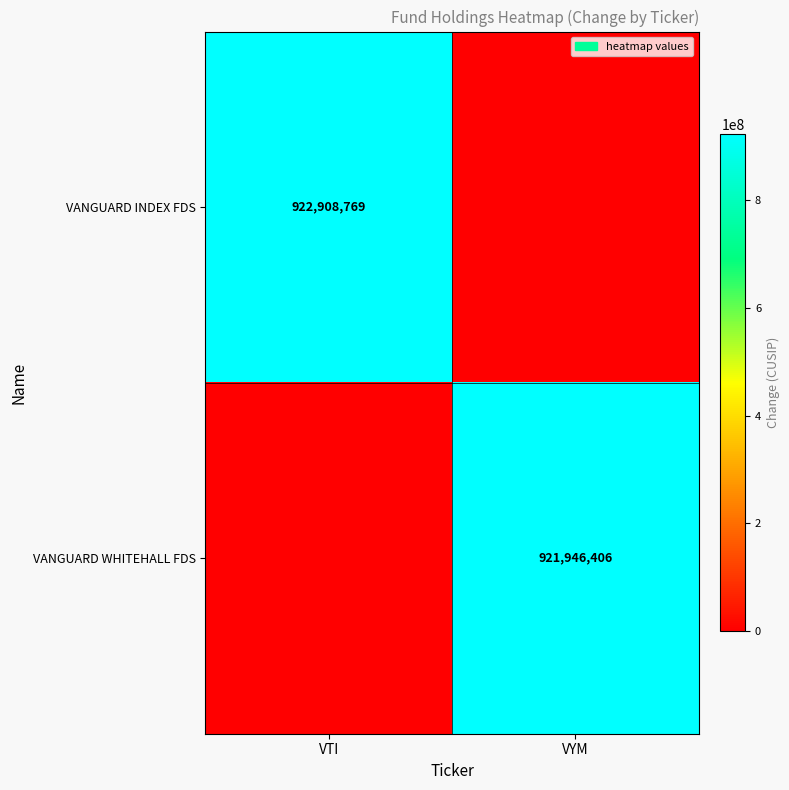

Is it true that VANGUARD INDEX FDS equals 362973804 at VTI?

False